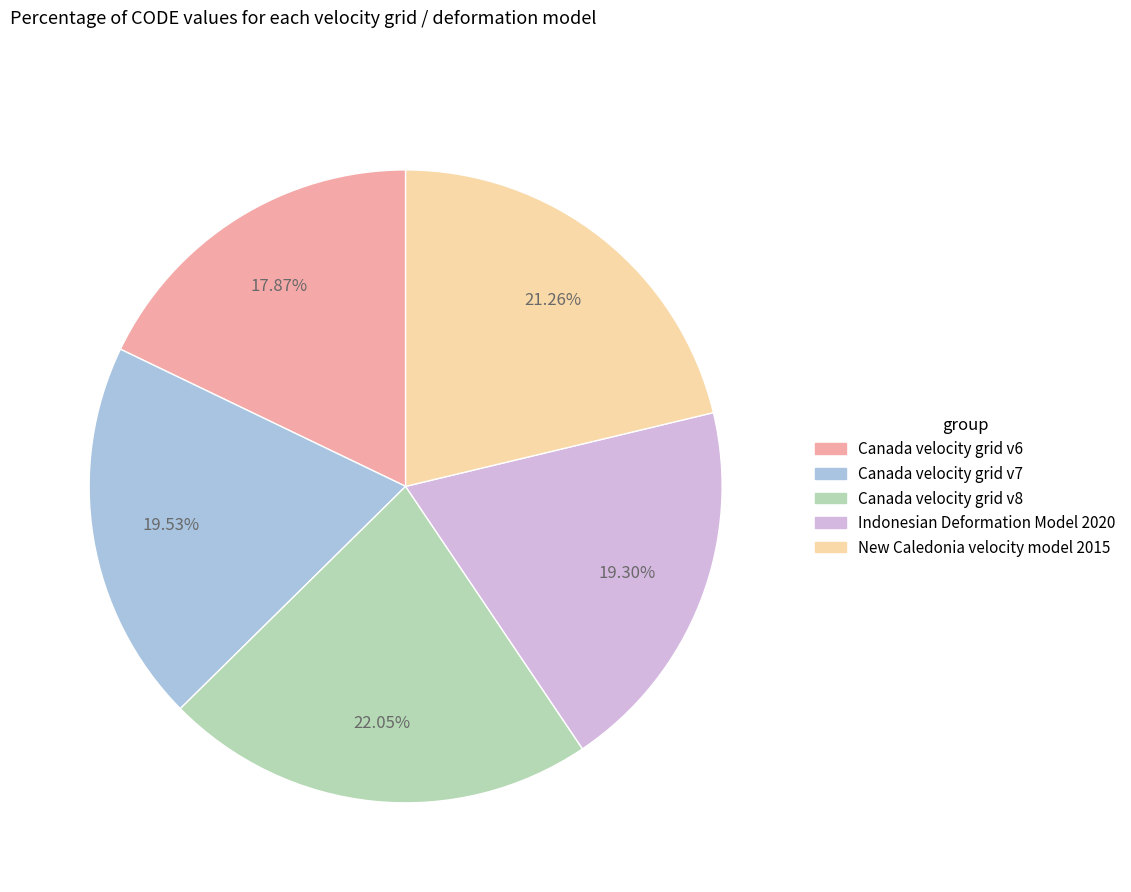

How many segments does this pie chart have?

5